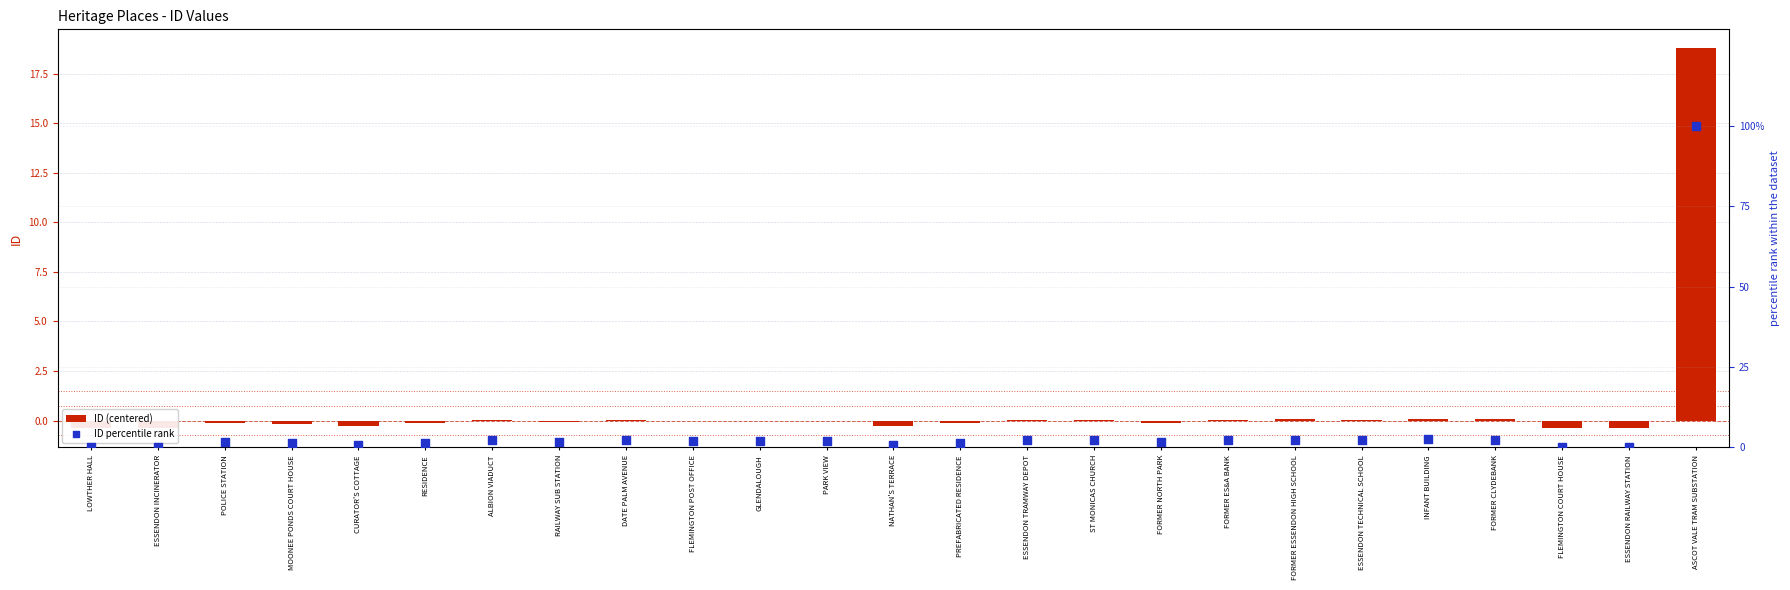

At which category is the sum across all series the highest?

ASCOT VALE TRAM SUBSTATION